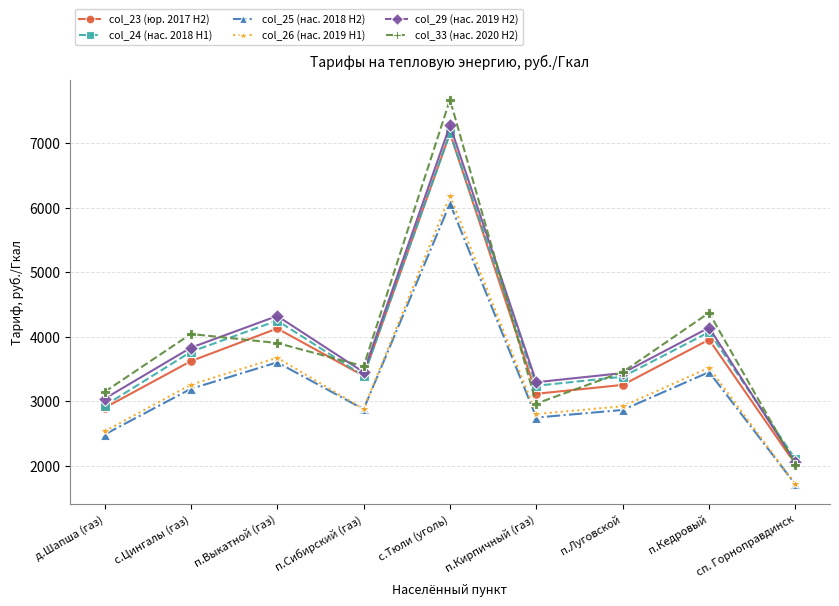

What is the label of the 8th point from the right?

с.Цингалы (газ)